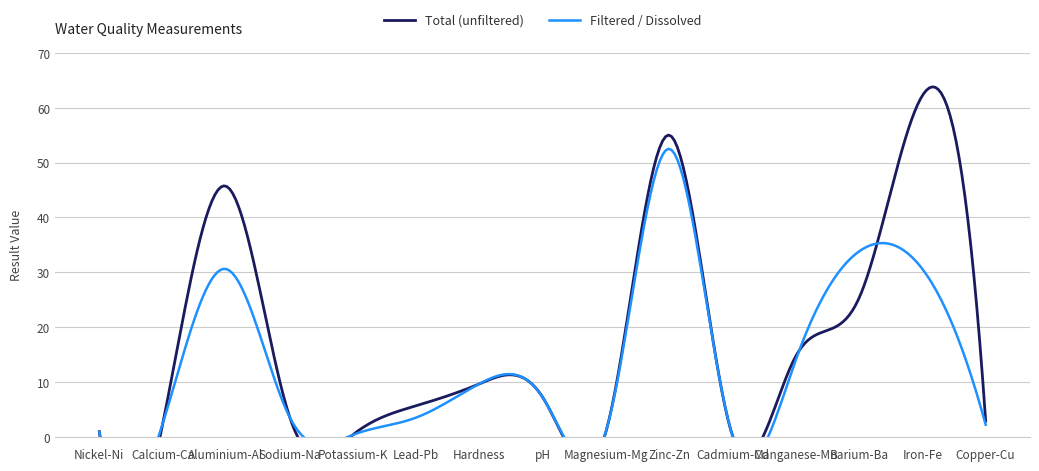

Reading left to right, extract all data points from this chart.

Total (unfiltered): 0.9	2.3	45.7	3.9	0.3	5.7	9.7	7.3	0.9	55.0	0.3	14.7	25.3	62.2	2.9
Filtered / Dissolved: 0.9	2.4	30.6	3.8	0.3	3.5	9.7	7.2	0.9	52.5	0.3	14.0	33.8	30.6	2.2